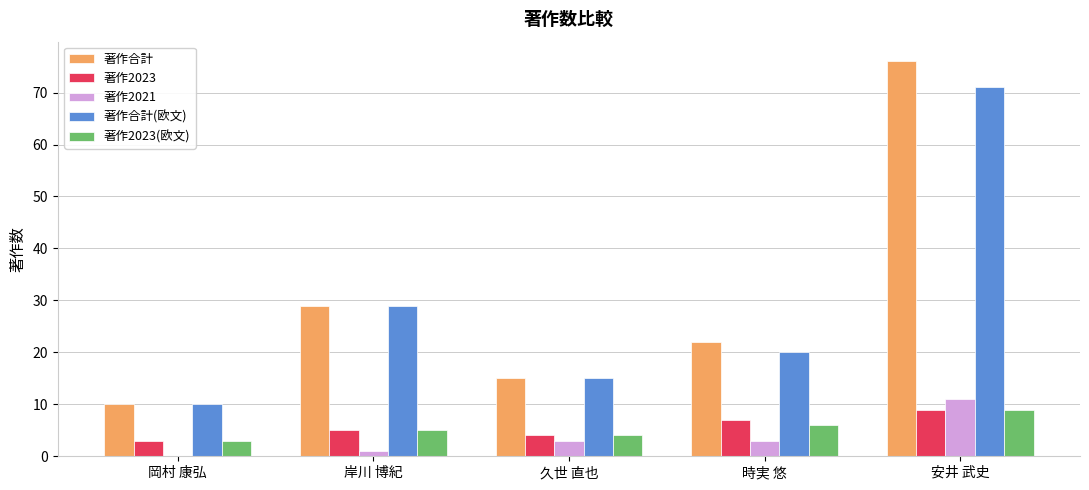

The 著作合計 series shows 76 at 安井 武史. True or false?

True